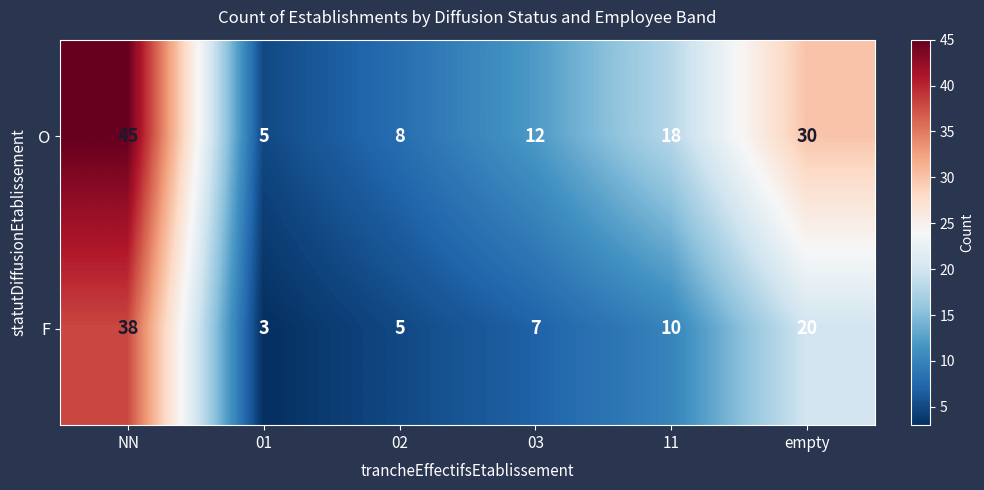

Count the number of categories in the chart.

6